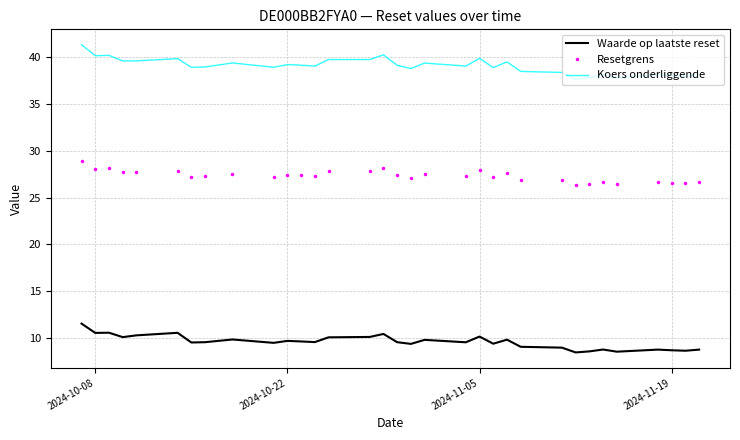

List the series in order of their peak value, highest first.

Koers onderliggende, Resetgrens, Waarde op laatste reset